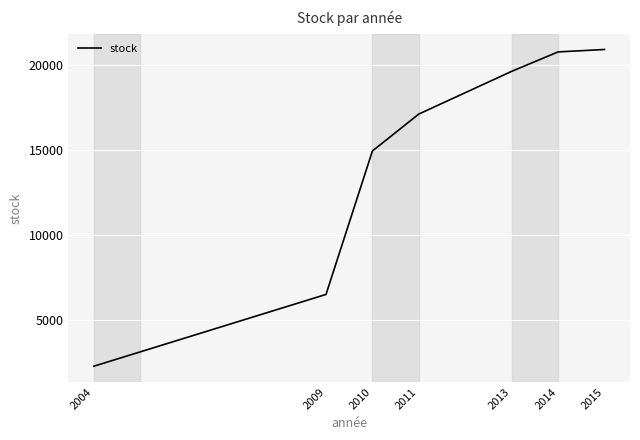

What is the maximum value shown in the chart?

20927